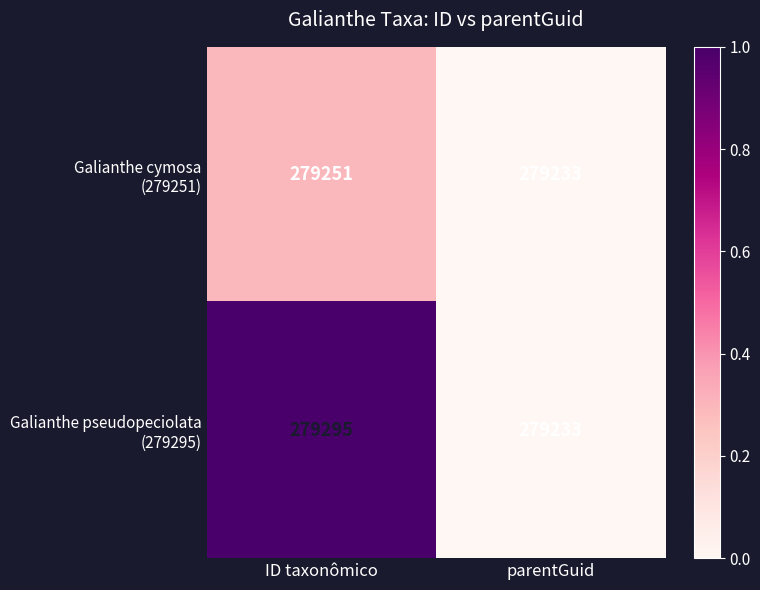

At which category is the sum across all series the highest?

ID taxonômico